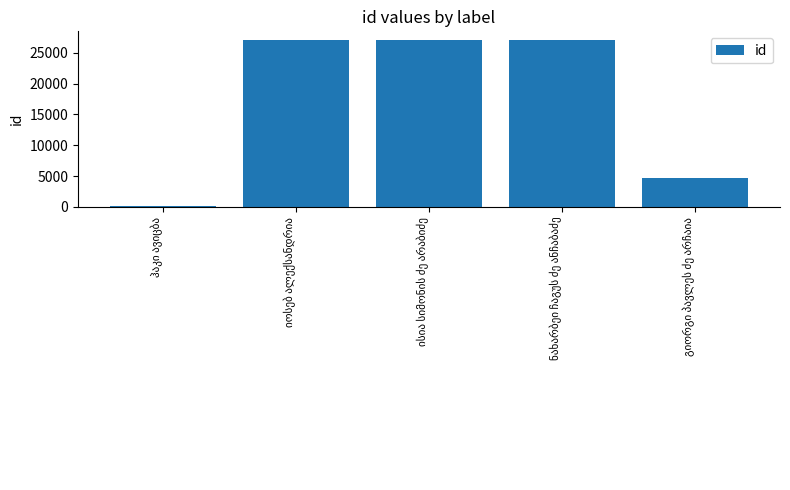

What is the greatest value displayed?

27117